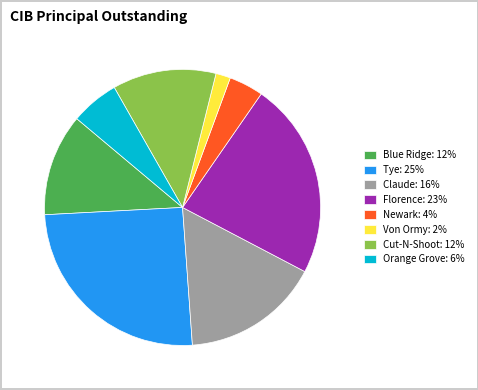

Approximately how many times larger is the value at Blue Ridge: 12% compared to Newark: 4%?

3.0